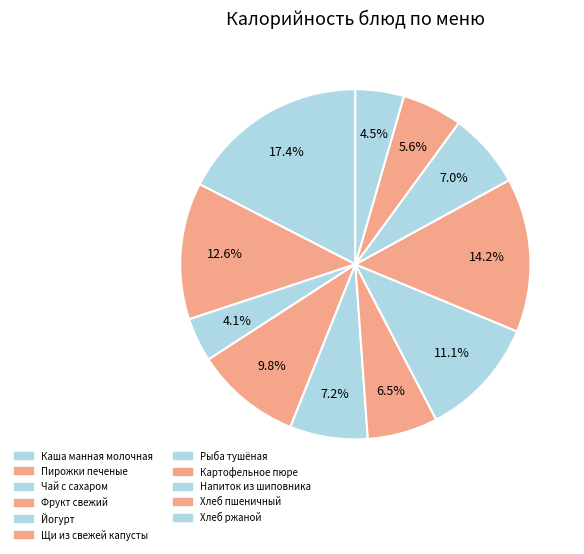

Count the number of slices in the pie.

11